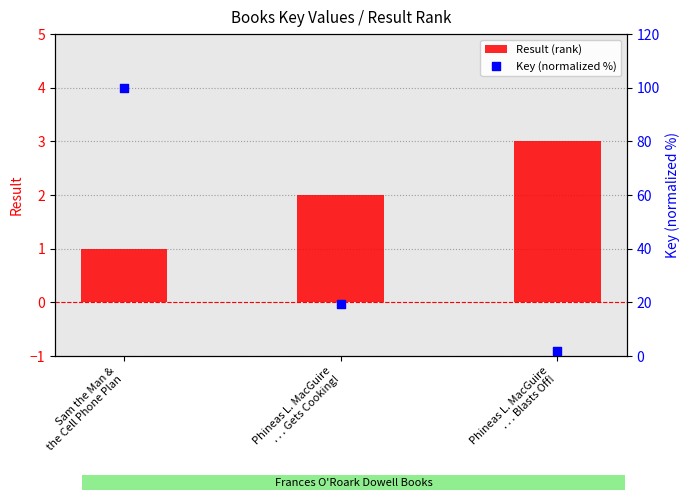

Which series has the largest total across all categories?

Key (normalized %)